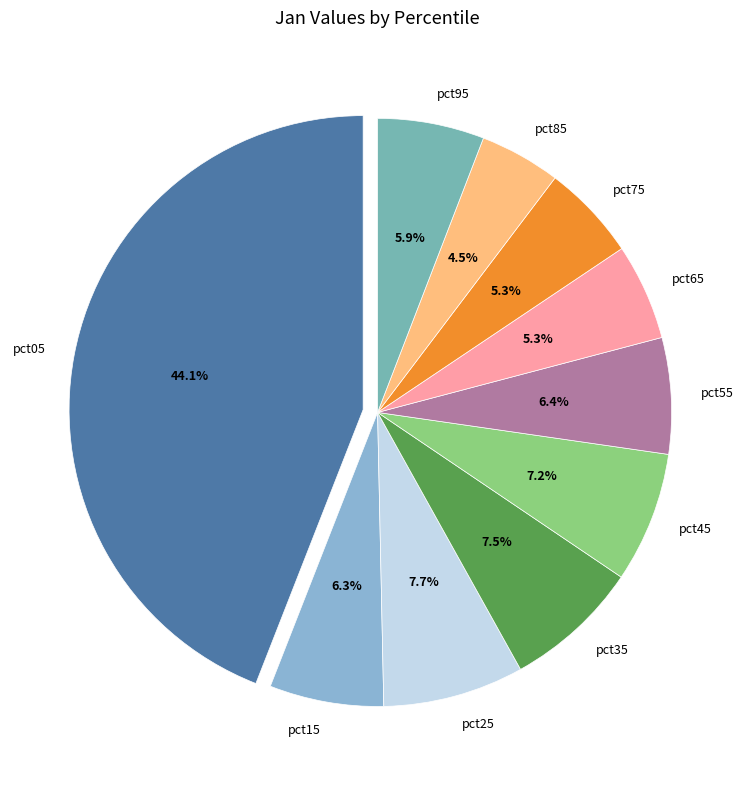

How many segments does this pie chart have?

10